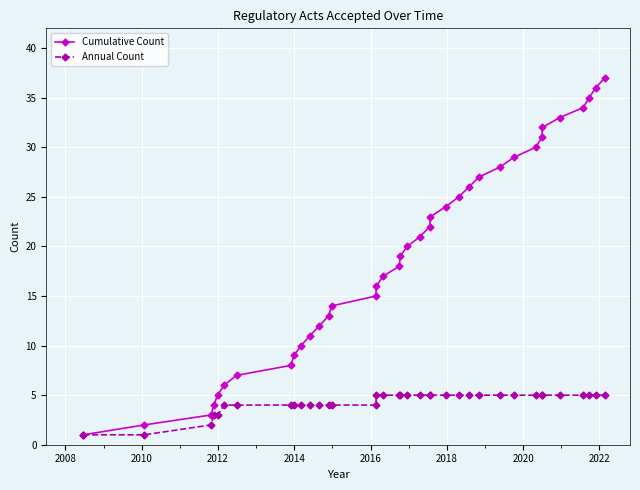

Which series has the largest range (max minus min)?

Cumulative Count